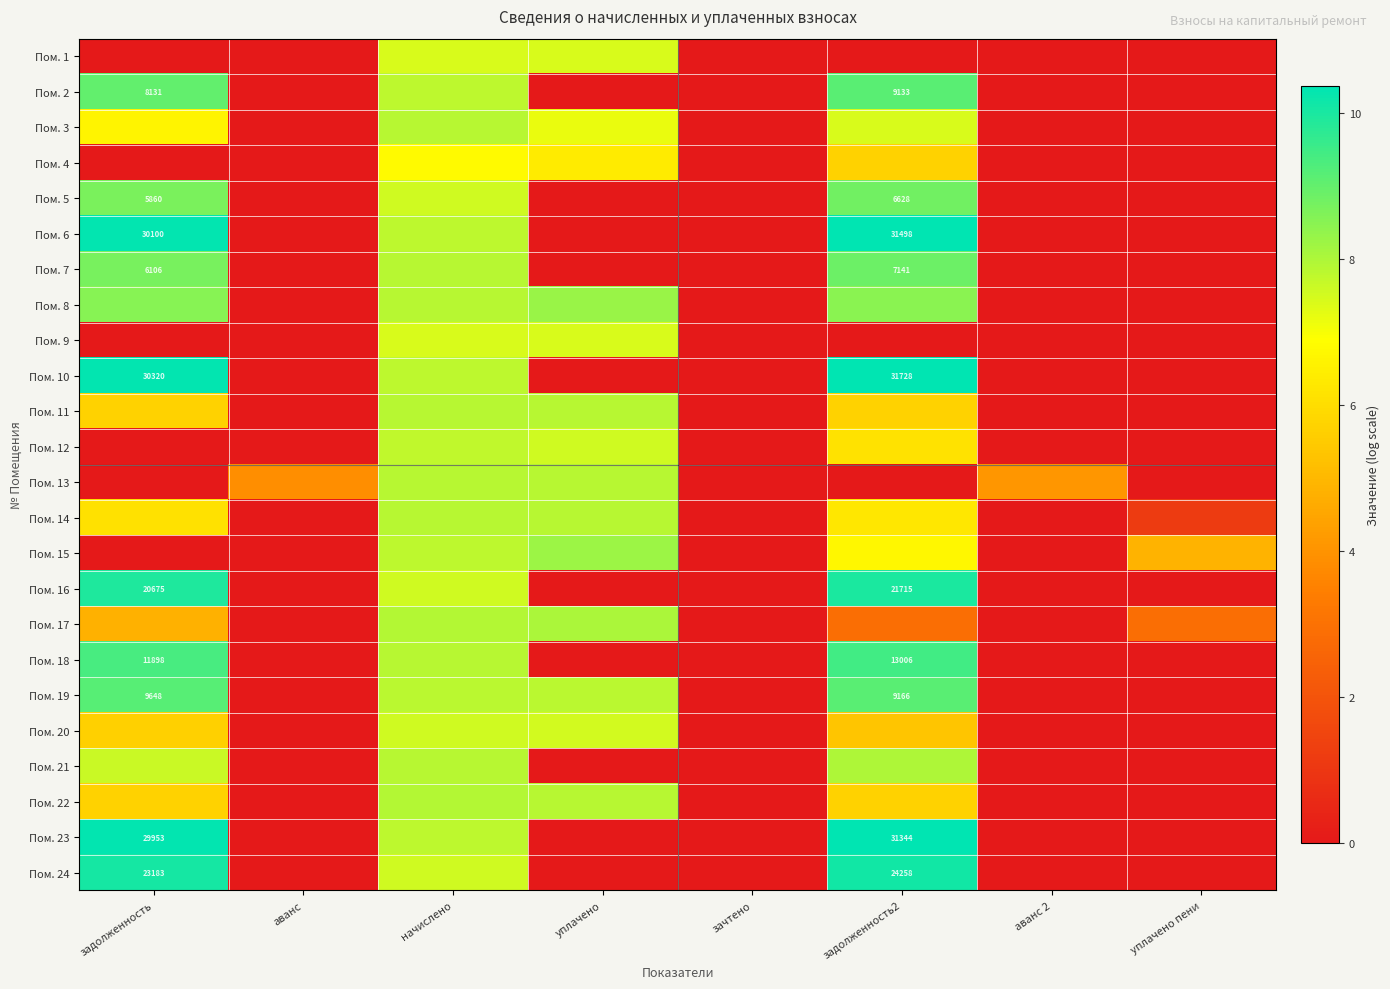

How many series are shown in this chart?

24